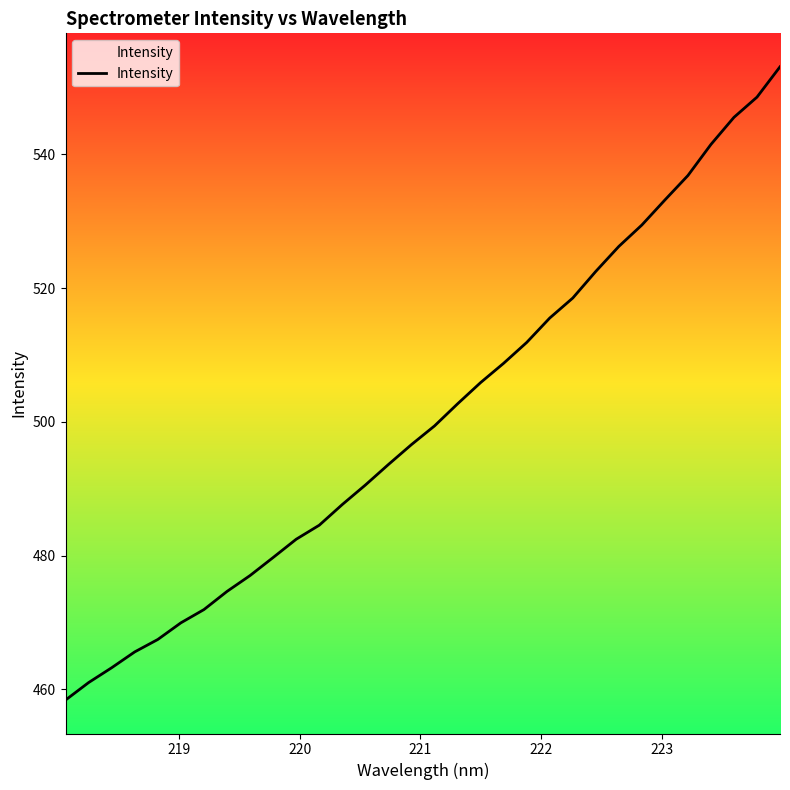

What is the difference between the maximum and minimum values?

94.7